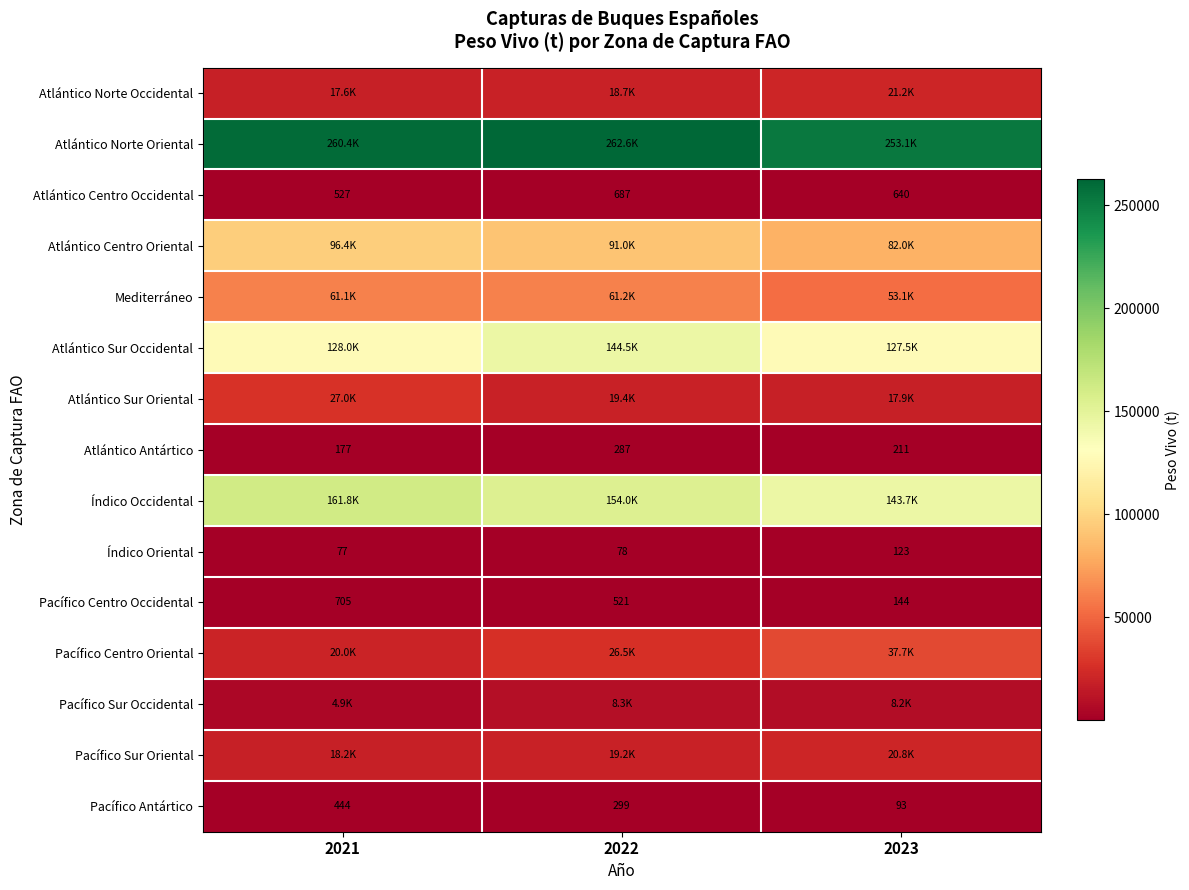

At which label does Atlántico Centro Oriental first exceed 90954?

2021